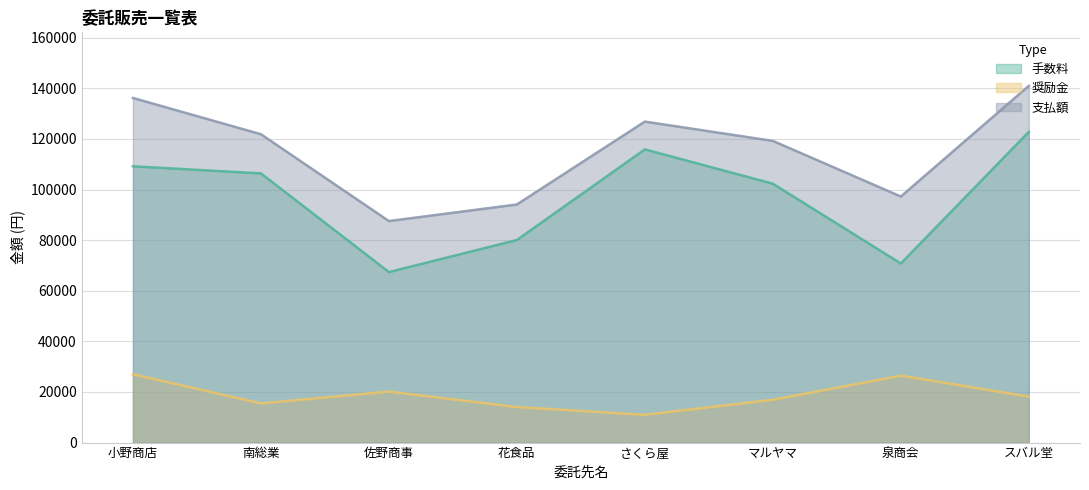

What is the highest value of the 奨励金 series?

27000